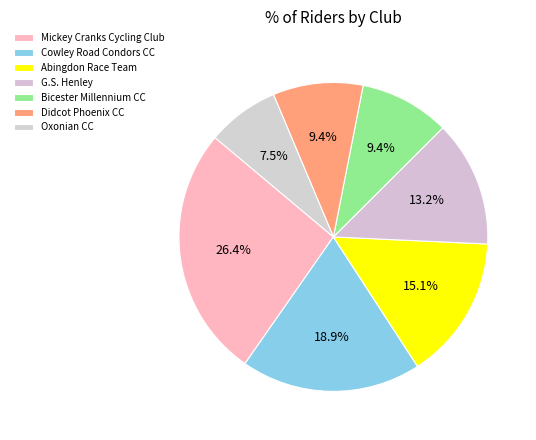

How many segments does this pie chart have?

7